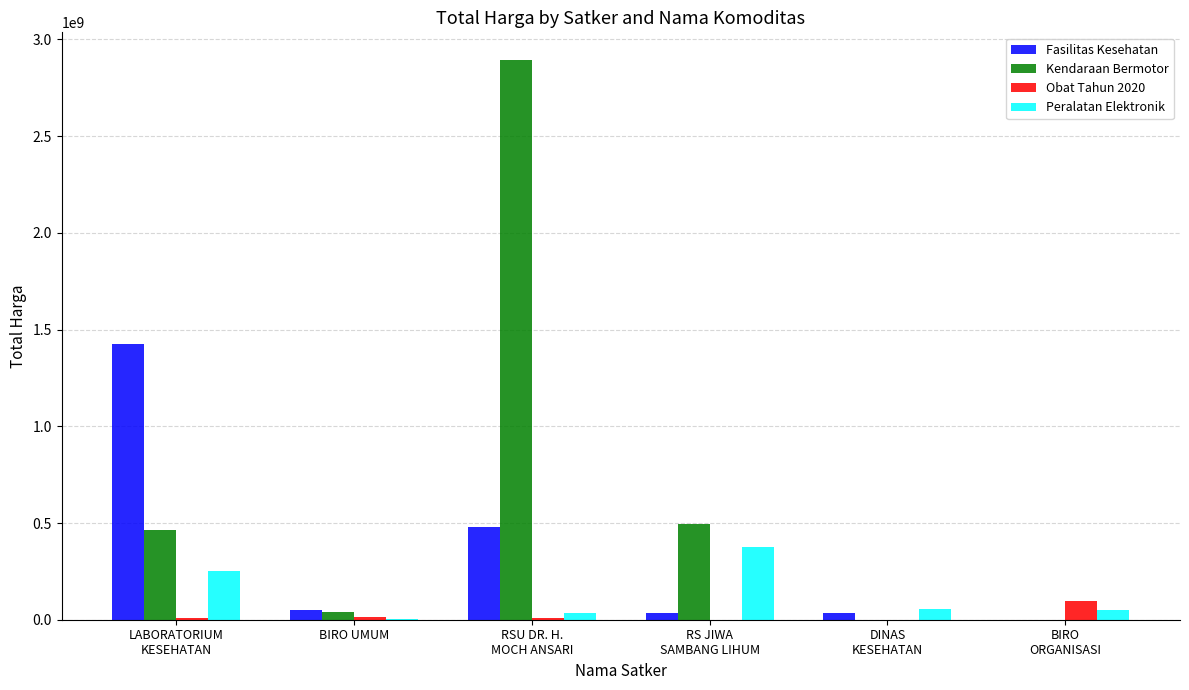

What is the total value across all series at BIRO UMUM?

109034000